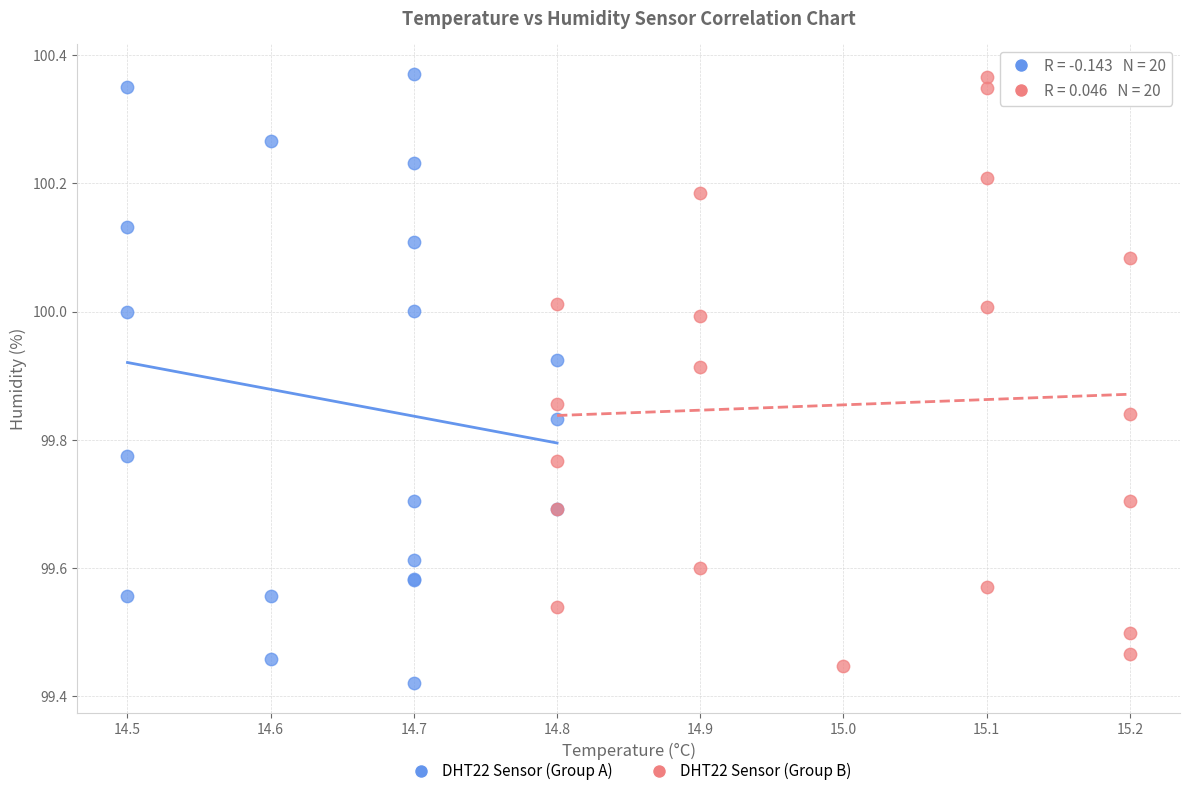

What are all the series names shown in the legend?

DHT22 Sensor (Group A), DHT22 Sensor (Group B)